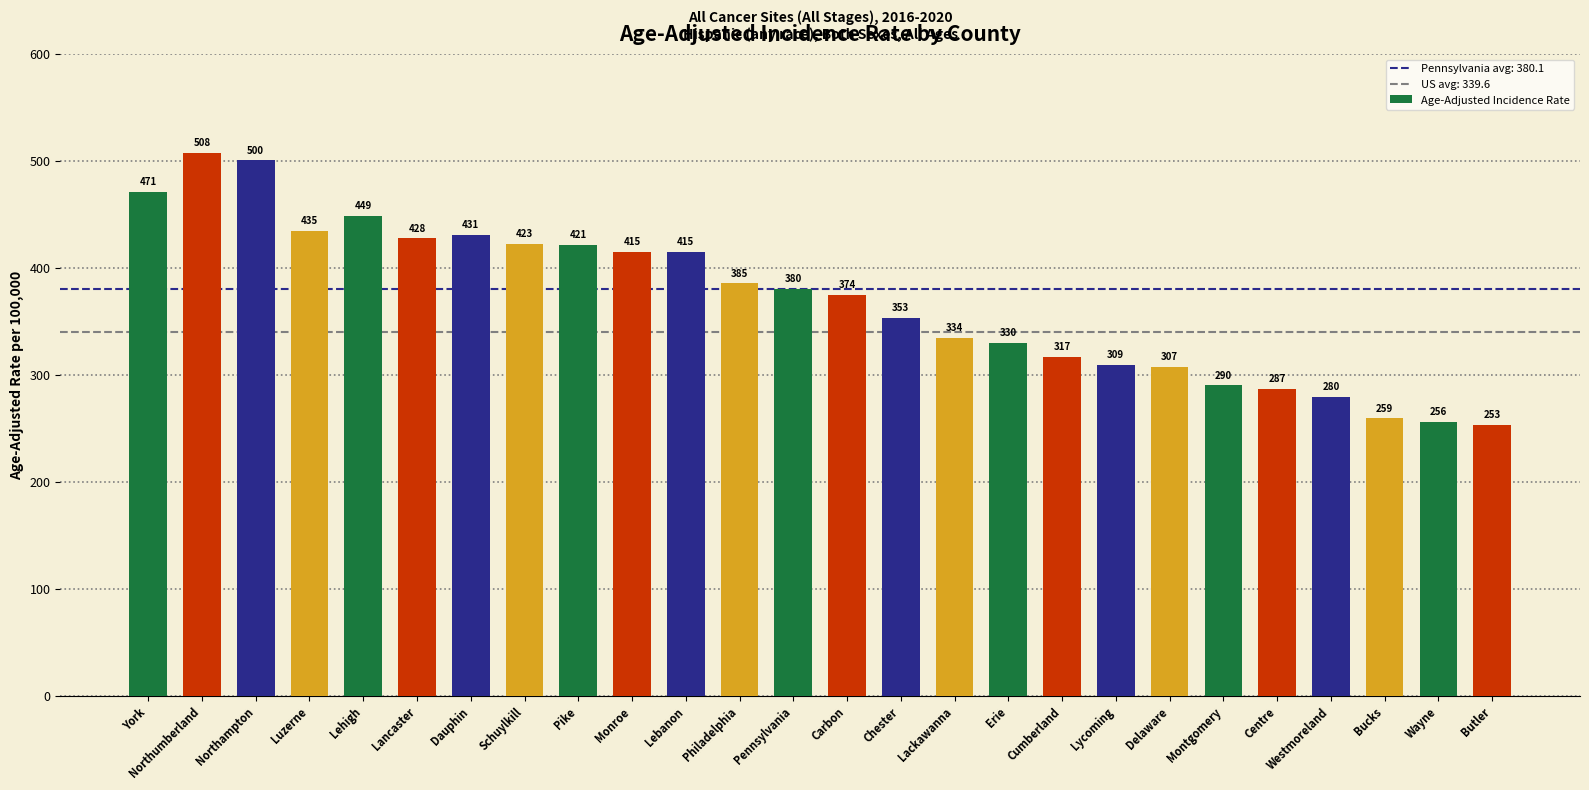

What position from the left is Lehigh?

5